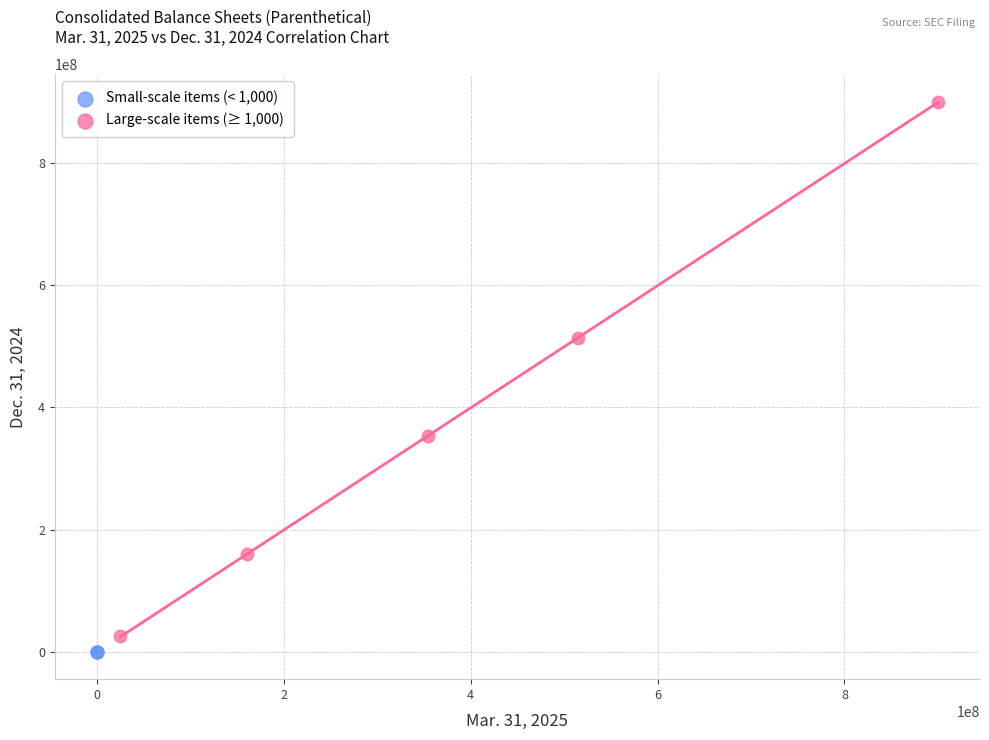

What are all the series names shown in the legend?

Small-scale items (< 1,000), Large-scale items (≥ 1,000)